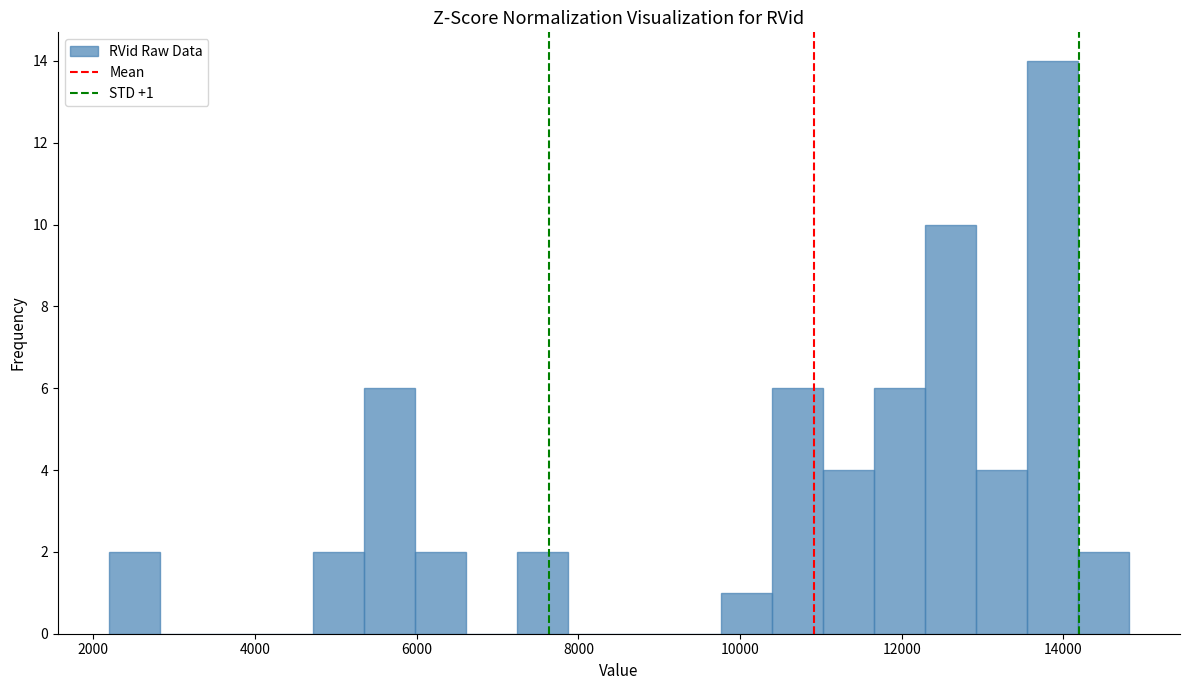

Read against the x-axis, roughly where is the centre of the tallest bar?

13800